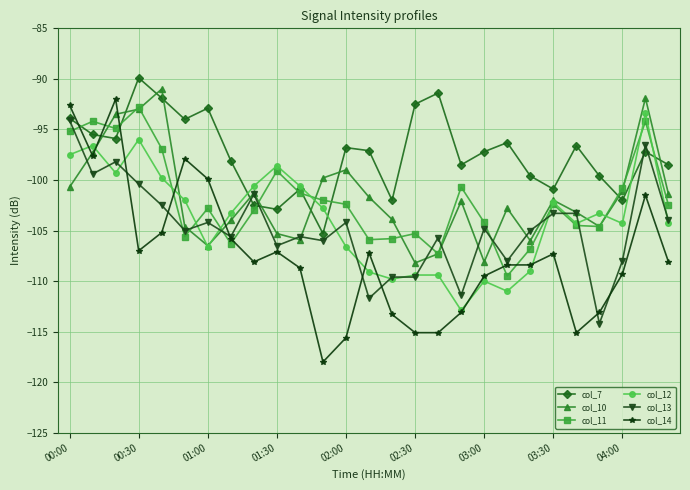

How many interior local peaks does the col_7 series have?

8